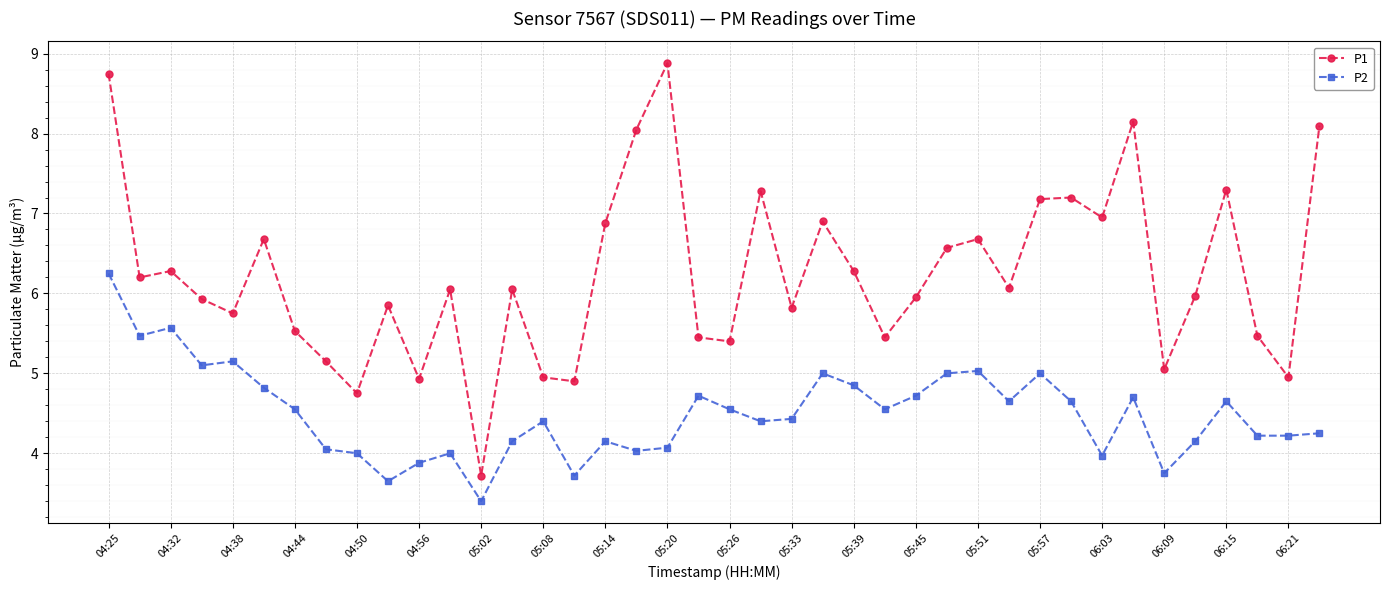

How many data points in P1 are above 6?

21